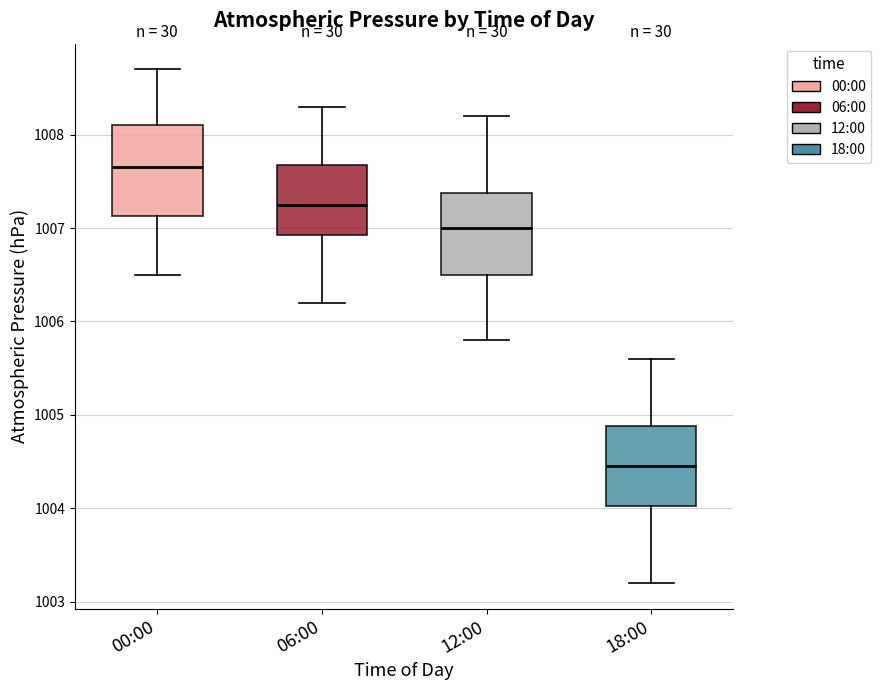

Reading left to right, read every box against the y-axis: the position of its median line, the range the box covers, and the ends of its whiskers. The values are not printed on the chart, so give them approximately, as read against the axis.

00:00: median 1007.7, box 1007.1 to 1008.1, whiskers 1006.5 to 1008.7
06:00: median 1007.3, box 1006.9 to 1007.7, whiskers 1006.2 to 1008.3
12:00: median 1007.0, box 1006.5 to 1007.4, whiskers 1005.8 to 1008.2
18:00: median 1004.5, box 1004.0 to 1004.9, whiskers 1003.2 to 1005.6